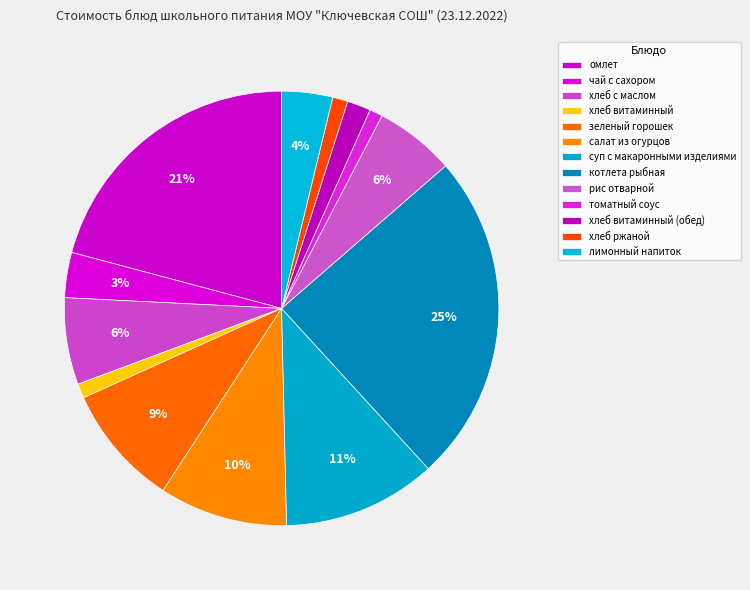

How many slices are in this pie chart?

13